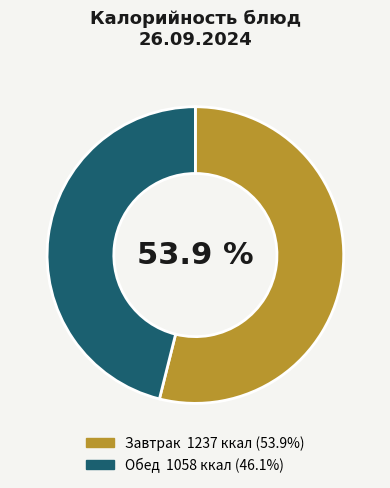

Is there any slice that represents more than half of the pie?

Yes